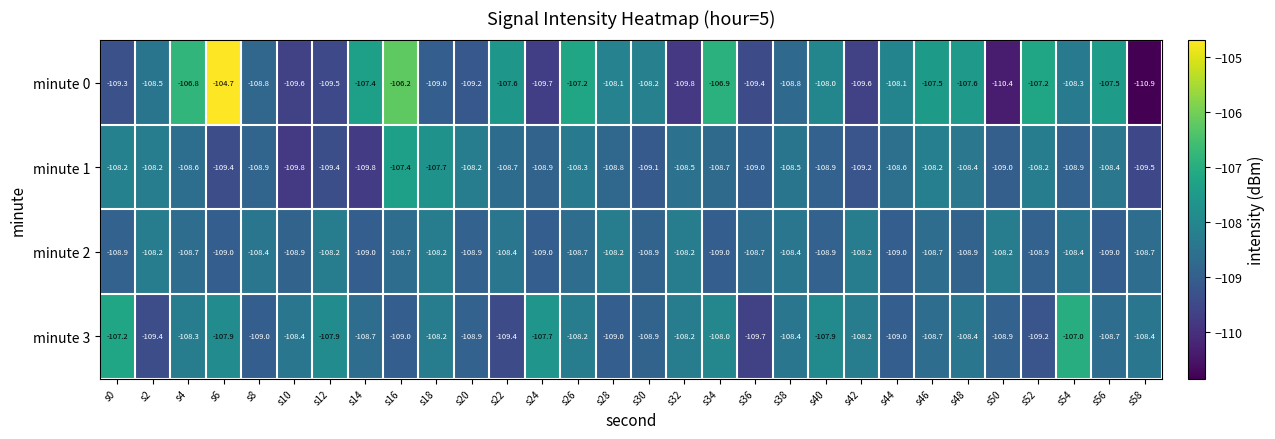

What is the difference between the highest and lowest values at s48?

1.3